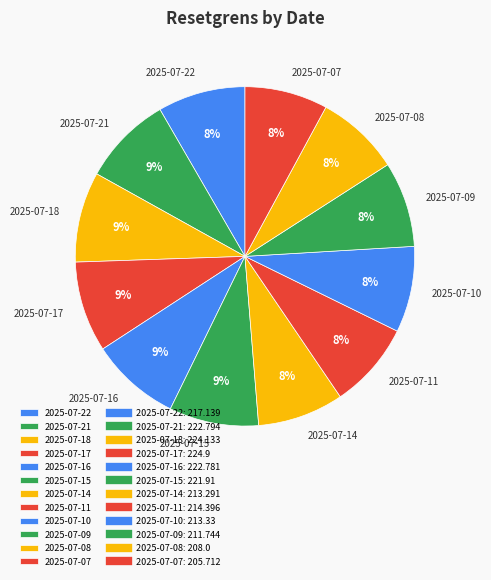

Count the number of slices in the pie.

12